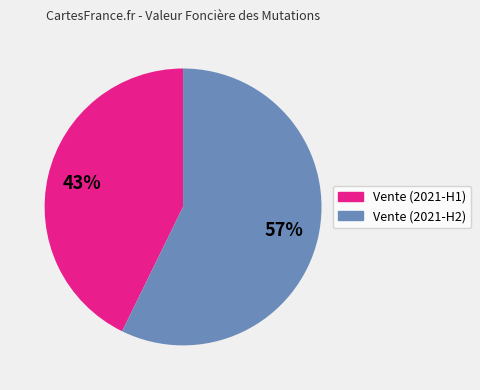

To the nearest percent, what is the average slice percentage?

50%